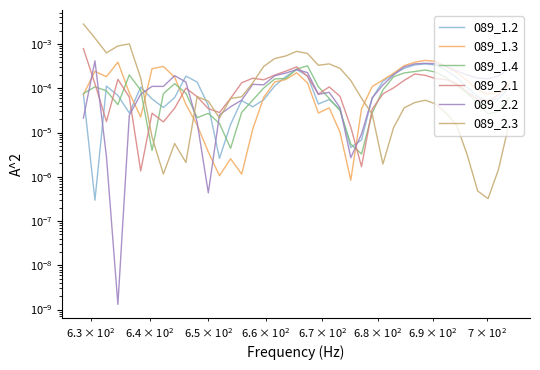

The 089_2.3 series shows 0.0 at 6. True or false?

False